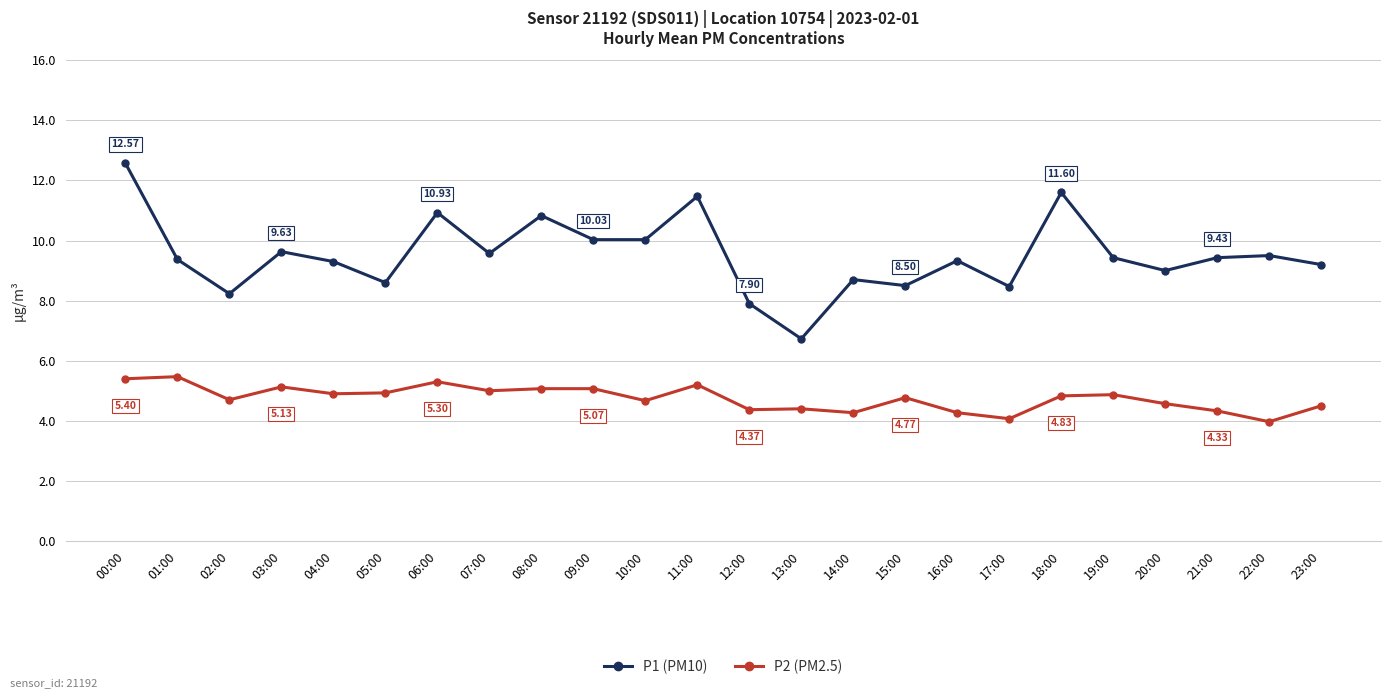

Is this an area chart (filled region under the line)?

No